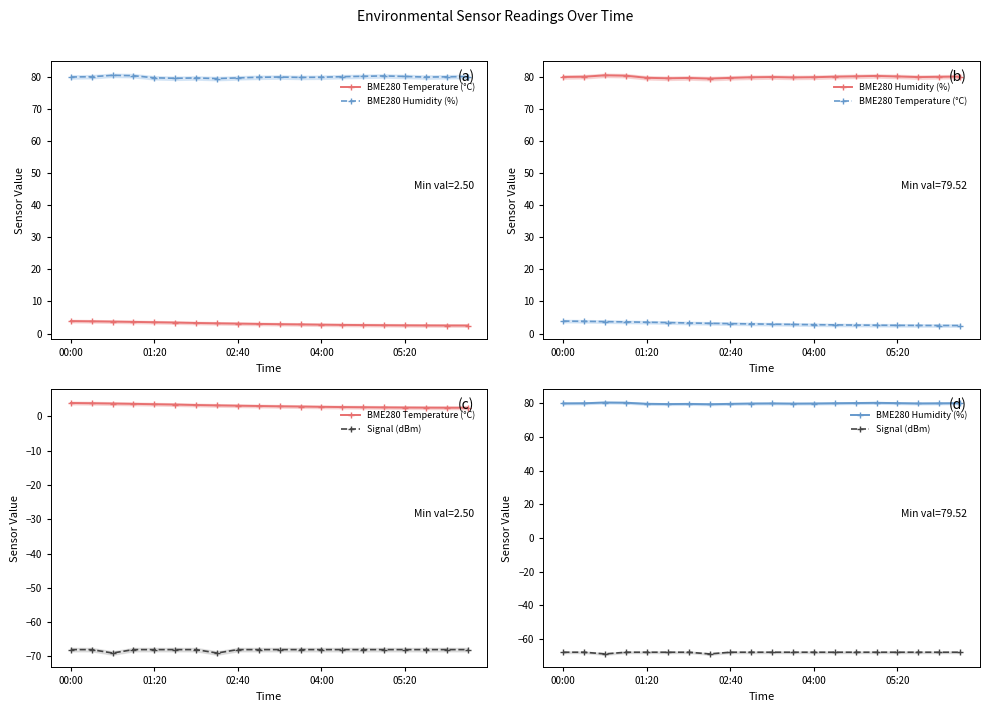

Reading left to right, transcribe all the data shown in this chart.

BME280 Temperature (°C): 3.9	3.8	3.7	3.6	3.5	3.4	3.3	3.2	3.1	3.0	2.9	2.9	2.8	2.7	2.6	2.6	2.6	2.5	2.5	2.5
BME280 Humidity (%): 80.0	80.1	80.5	80.4	79.8	79.6	79.7	79.5	79.7	79.9	80.0	79.9	80.0	80.1	80.2	80.3	80.2	80.0	80.1	80.2
Signal (dBm): -68.0	-68.0	-69.0	-68.0	-68.0	-68.0	-68.0	-69.0	-68.0	-68.0	-68.0	-68.0	-68.0	-68.0	-68.0	-68.0	-68.0	-68.0	-68.0	-68.0